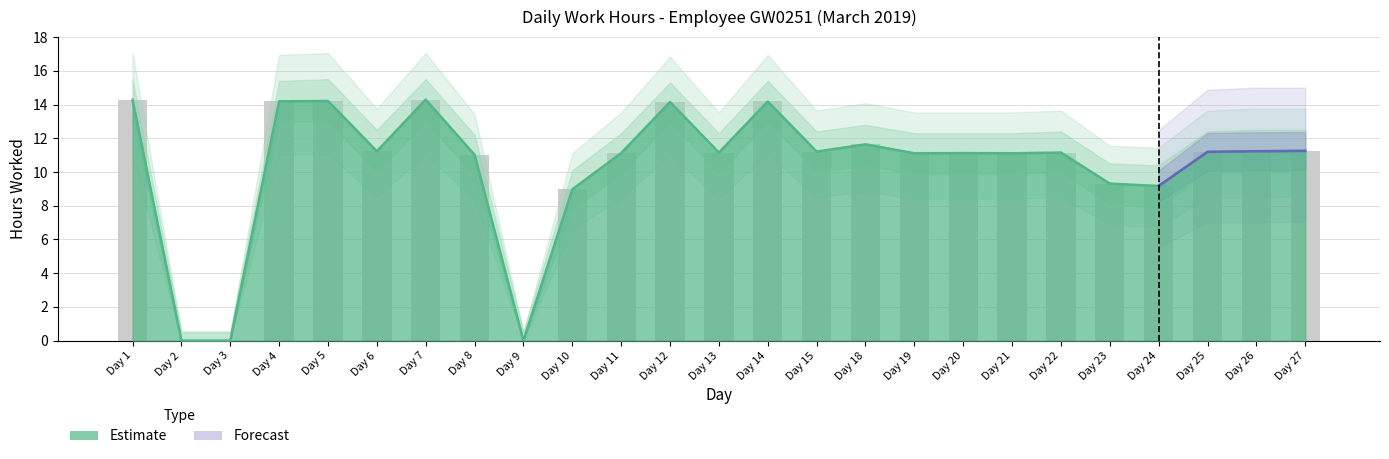

Are the bars grouped side by side (vs. stacked)?

Yes